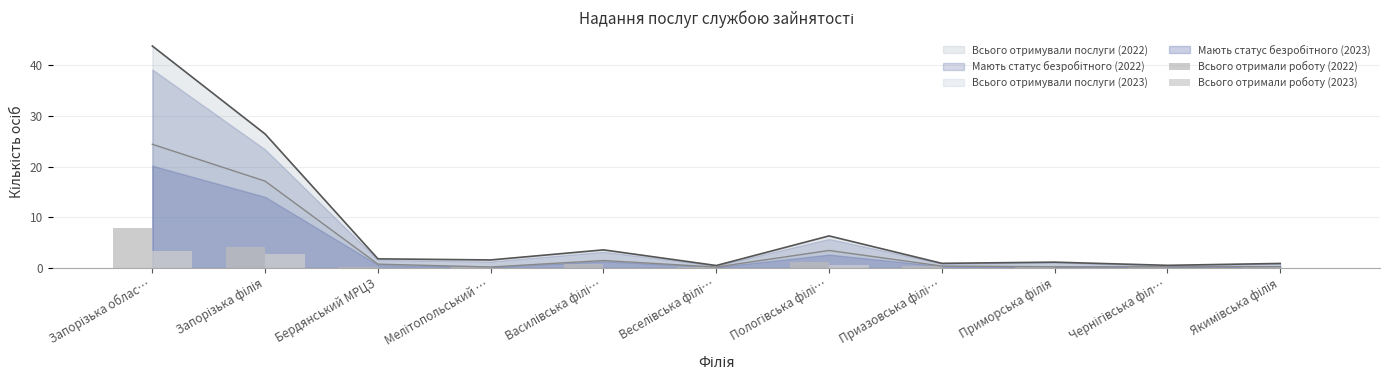

What is the difference between the maximum and second lowest values in the Всього отримали роботу (2022) series?

7.7